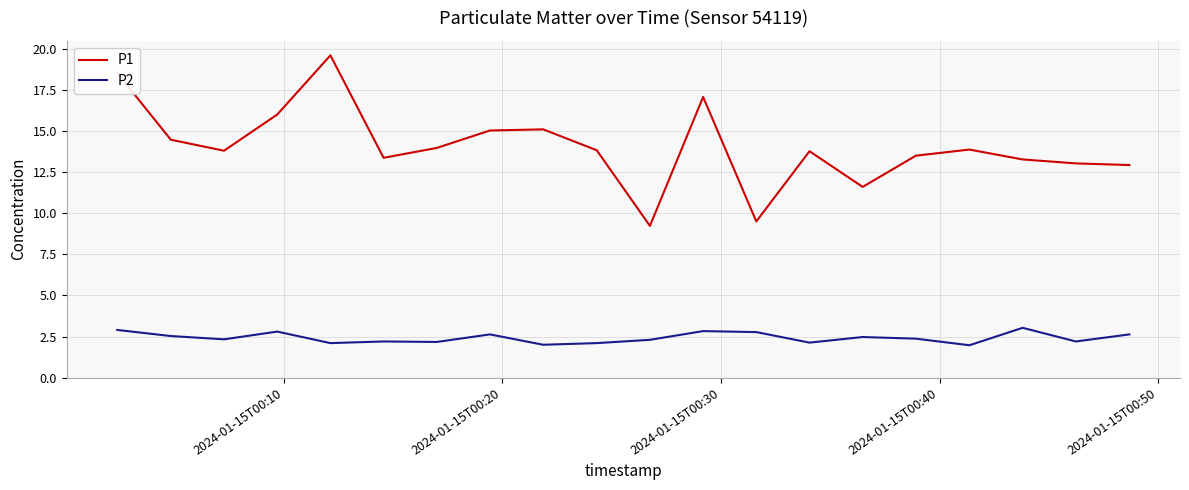

Which series has the largest total across all categories?

P1